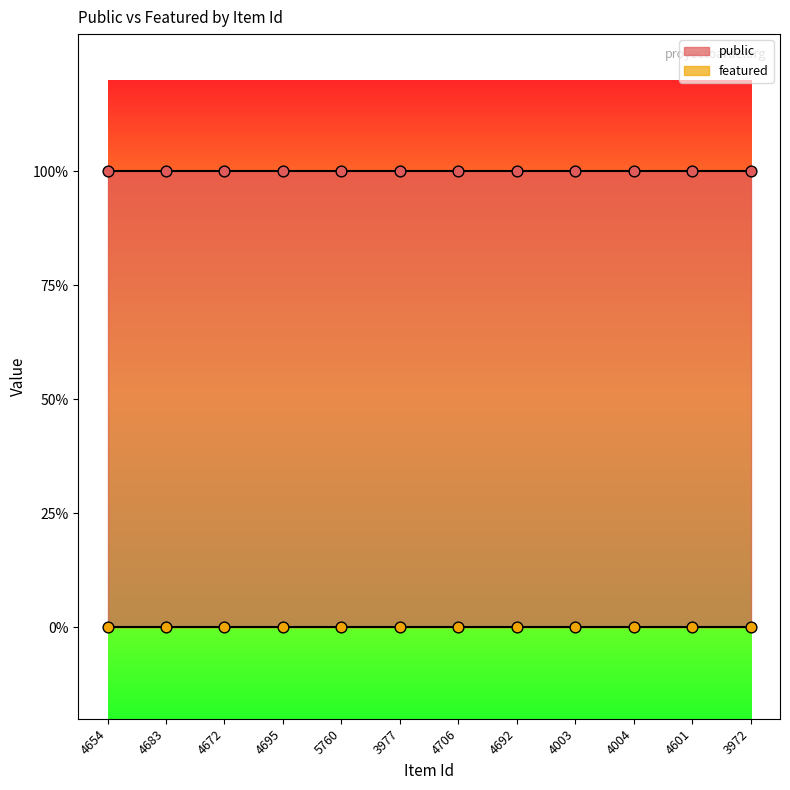

At which category is the sum across all series the highest?

4654